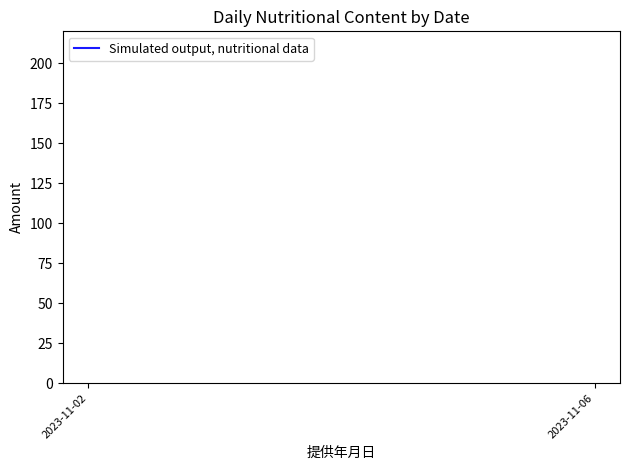

Count the number of data series in this chart.

1